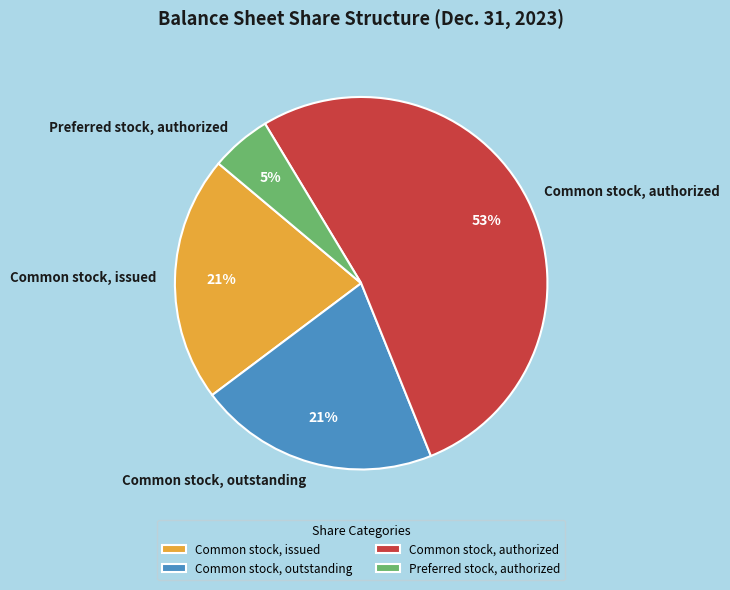

Count the number of slices in the pie.

4